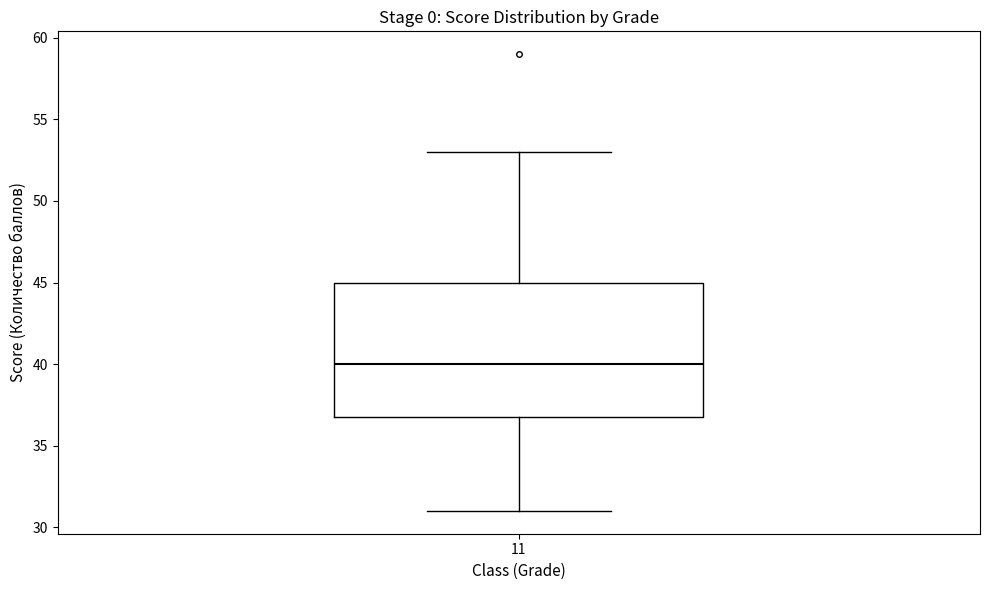

Read this box plot against the y-axis: the position of the median line, the range covered by the box, and the ends of both whiskers. The values are not printed on the chart, so give them approximately, as read against the axis.

median 40, box 37 to 45, whiskers 31 to 53